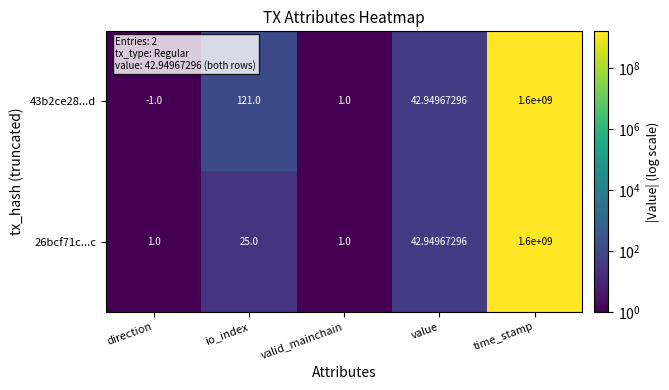

At which label does 43b2ce28...d reach its peak?

time_stamp